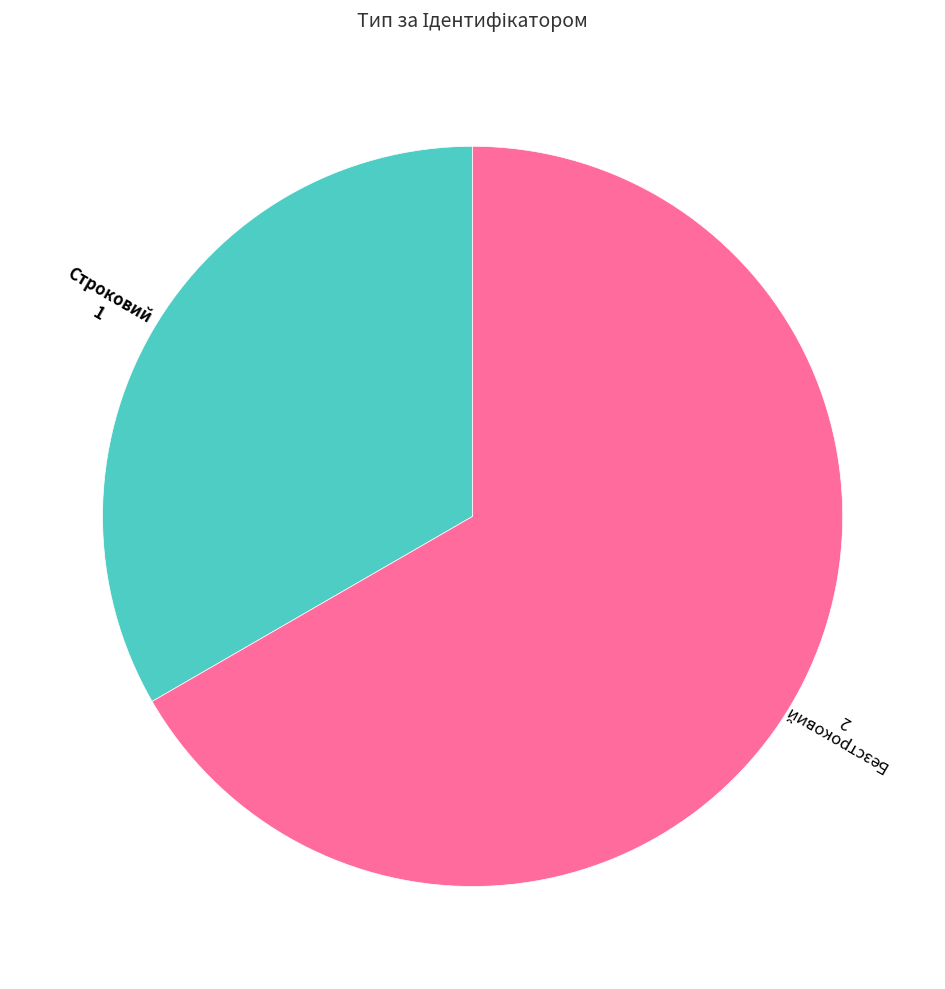

Is there a majority slice in this chart?

Yes